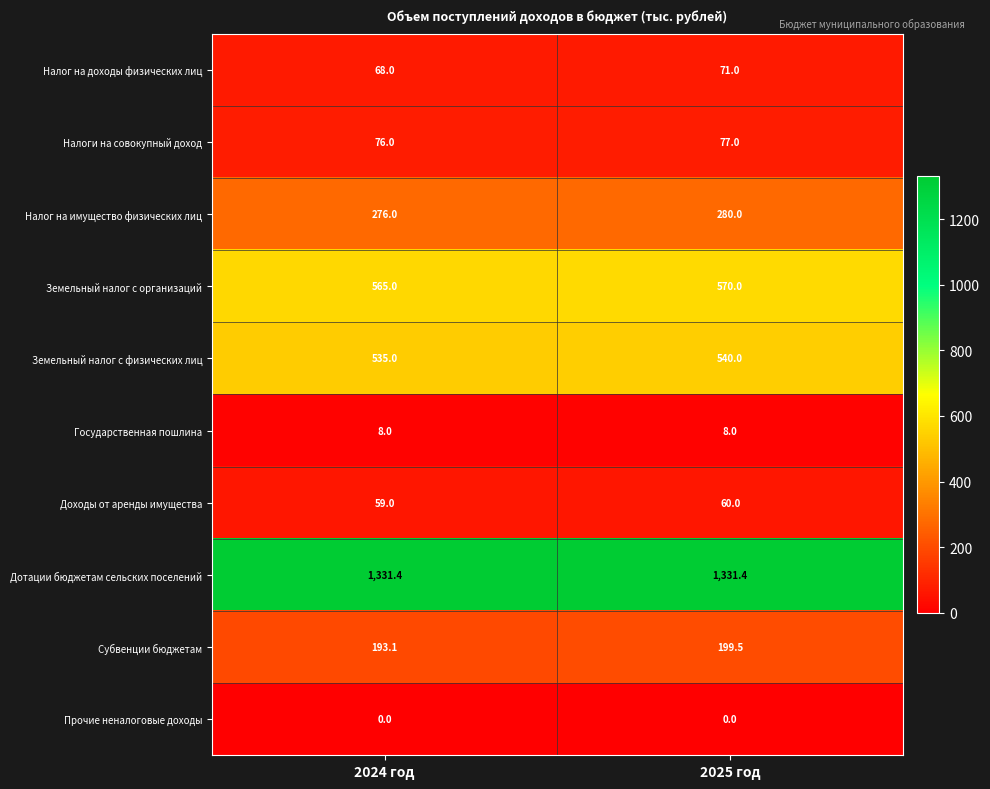

Is it true that Налог на доходы физических лиц equals 21.0 at 2024 год?

False